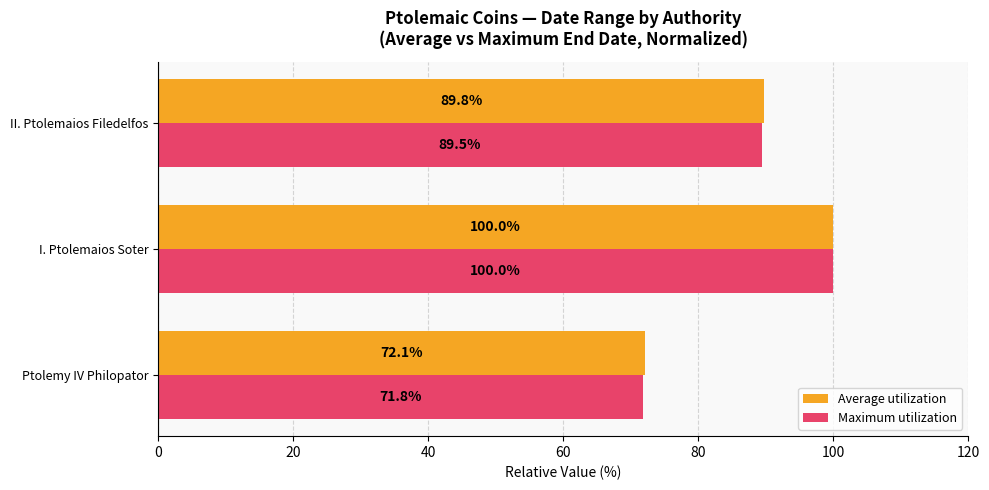

How many values in the Maximum utilization series are below 89?

1